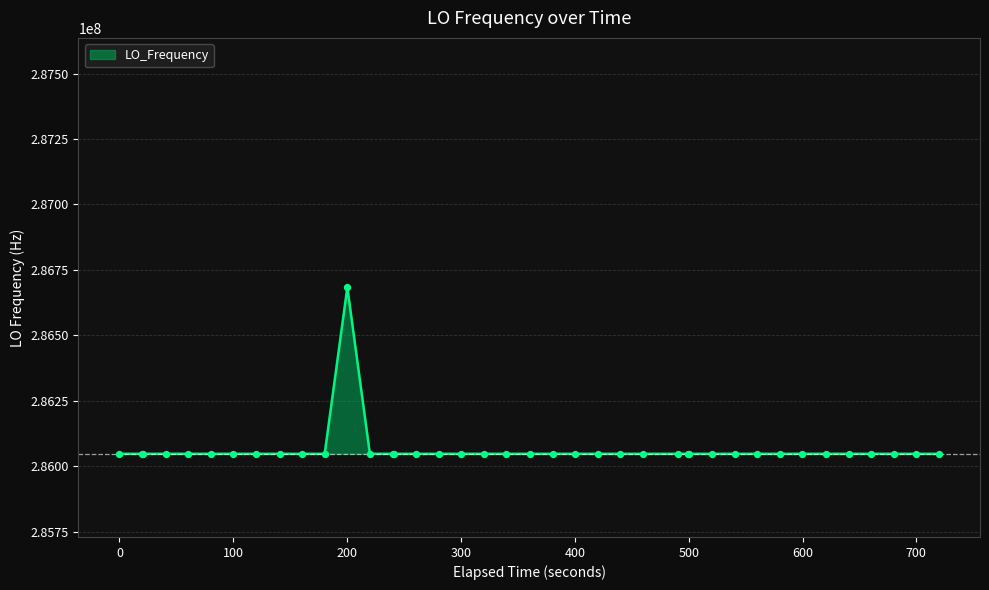

What is the difference between the maximum and minimum values?

635707.3